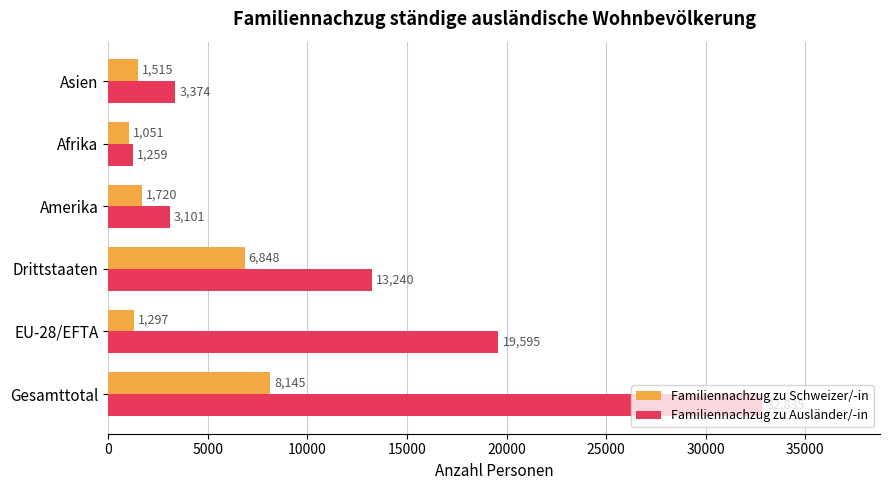

Which series has the largest range (max minus min)?

Familiennachzug zu Ausländer/-in